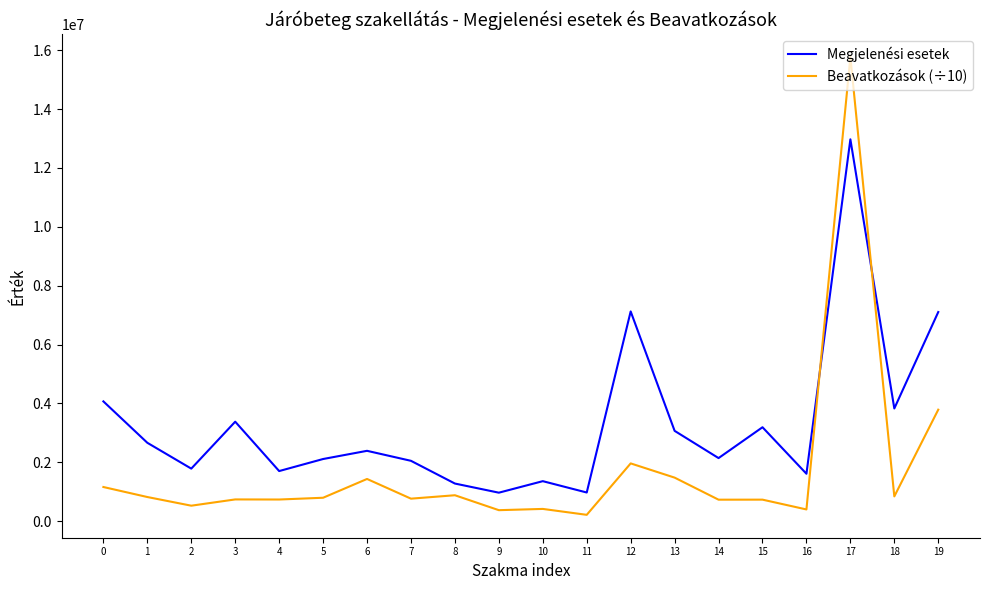

Between 18 and 19, which series saw the biggest shift?

Megjelenési esetek